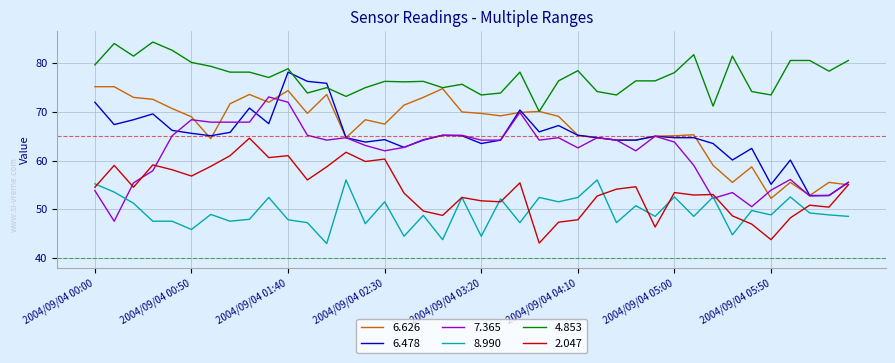

True or false: 8.990 and 6.626 intersect in this chart.

False